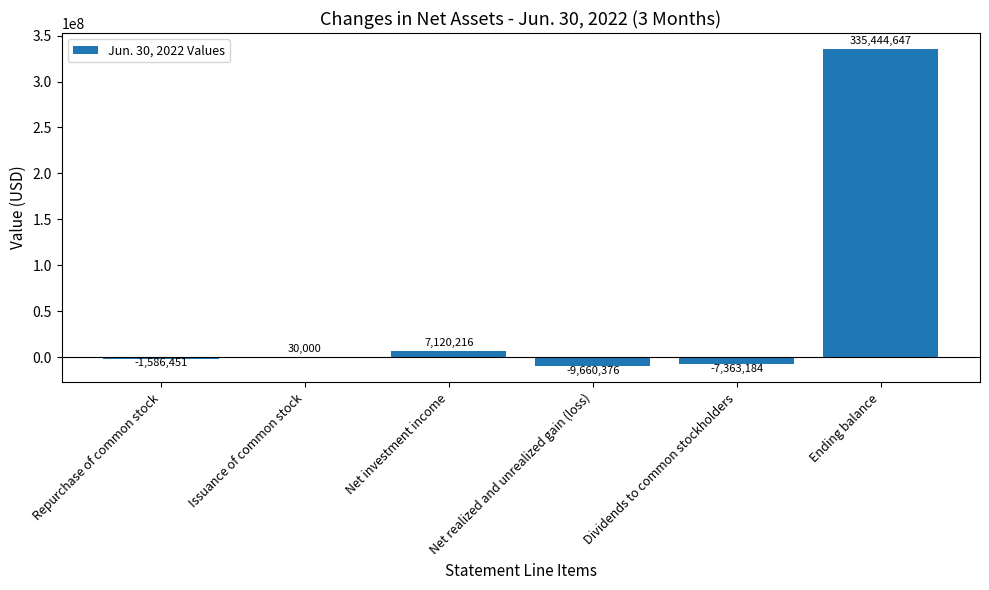

What is the approximate value at Repurchase of common stock?

-1586451